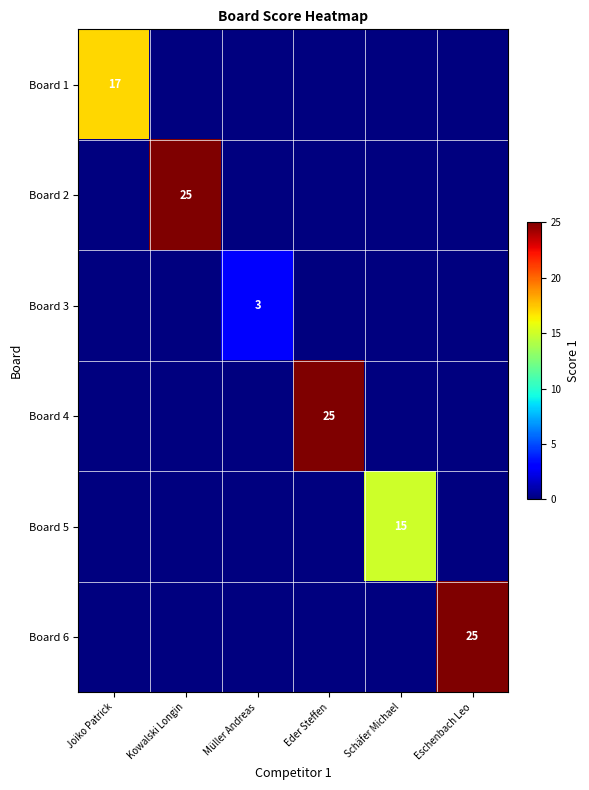

True or false: Board 2 has a value of 25 at Kowalski Longin.

True